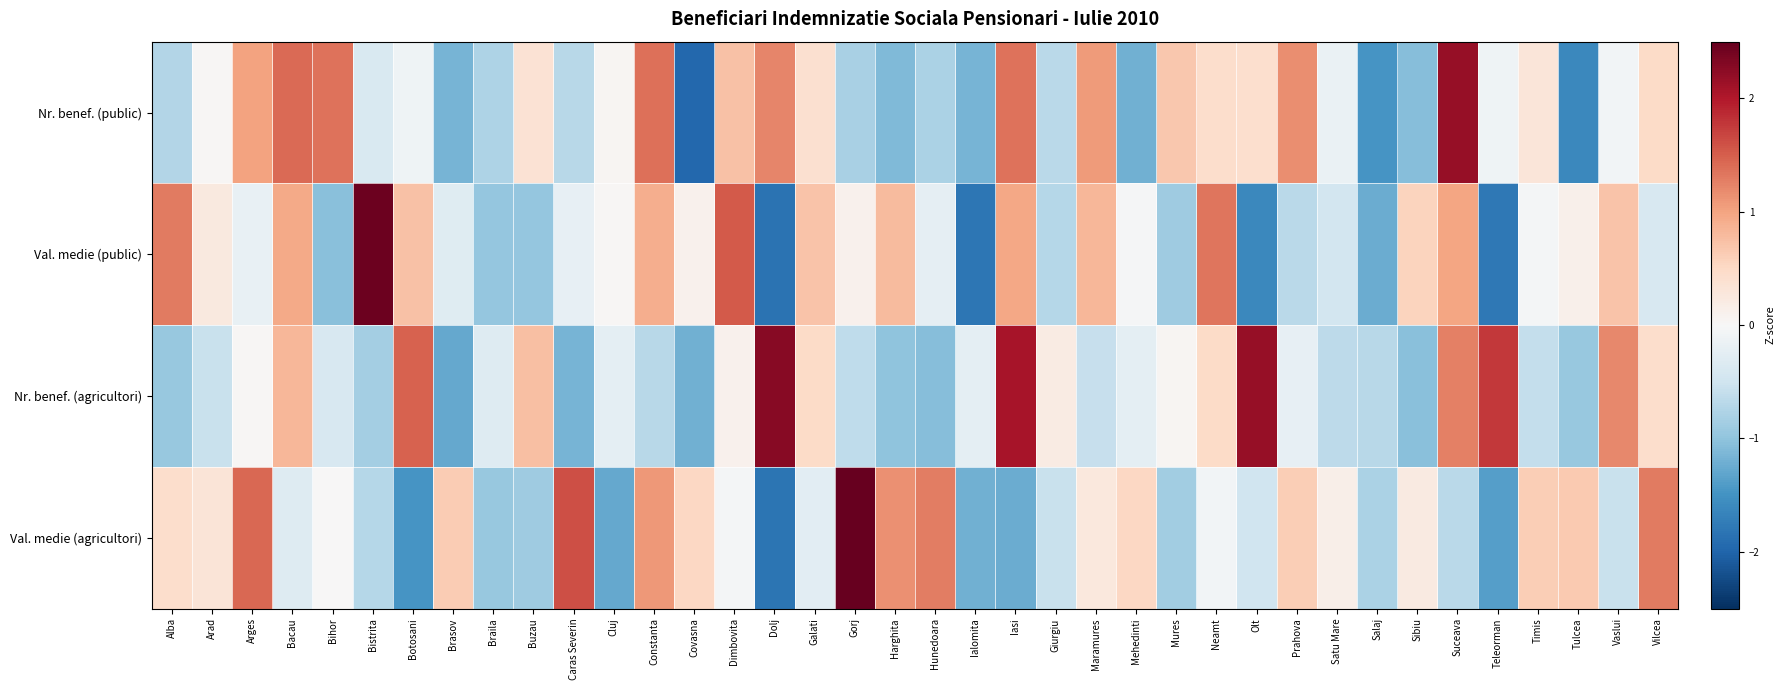

Which series changed the most between Timis and Vilcea?

Nr. benef. (agricultori)